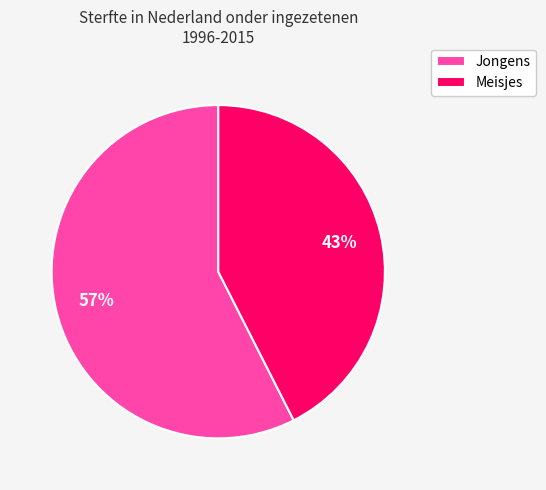

Is there any slice that represents more than half of the pie?

Yes